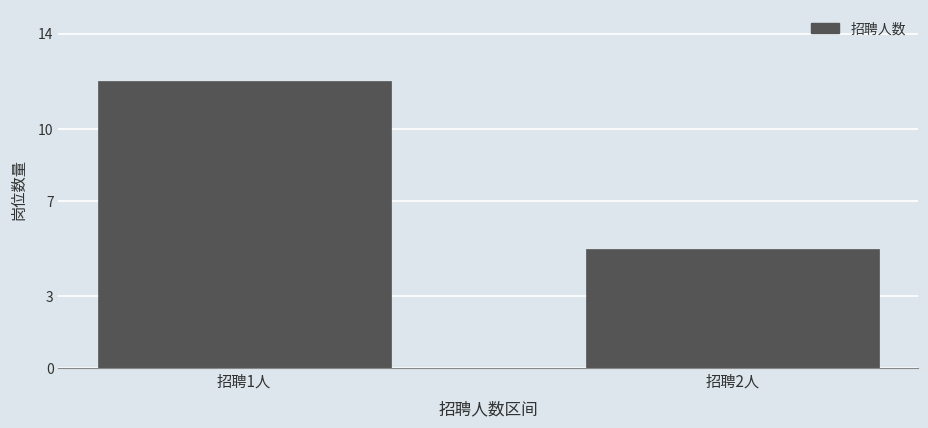

Reading left to right, list all the values displayed in this chart.

招聘1人=12	招聘2人=5